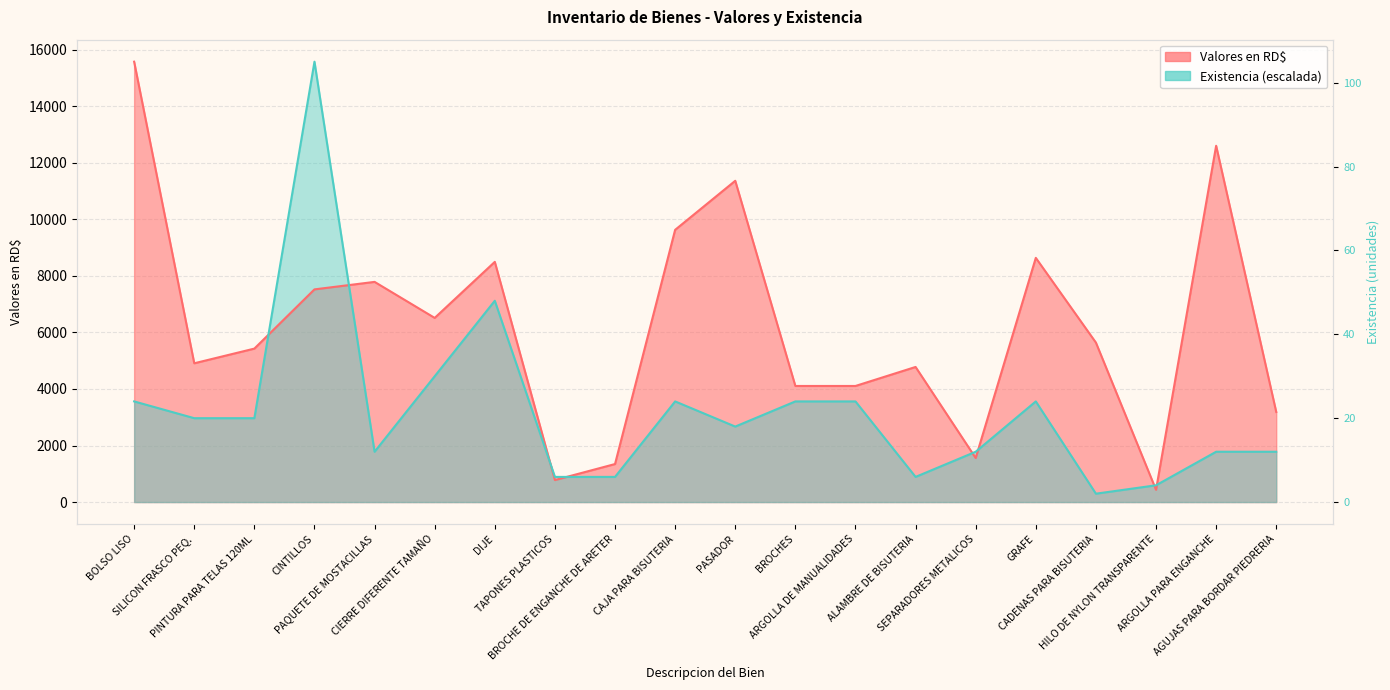

Reading left to right, transcribe all the data shown in this chart.

Valores en RD$: 15576.0	4908.8	5428.0	7522.5	7788.0	6513.6	8496.0	778.8	1345.2	9628.8	11363.4	4106.4	4106.4	4779.0	1557.6	8637.6	5640.4	434.2	12602.4	3186.0
Existencia: 3560.2	2966.9	2966.9	15576.0	1780.1	4450.3	7120.5	890.1	890.1	3560.2	2670.2	3560.2	3560.2	890.1	1780.1	3560.2	296.7	593.4	1780.1	1780.1